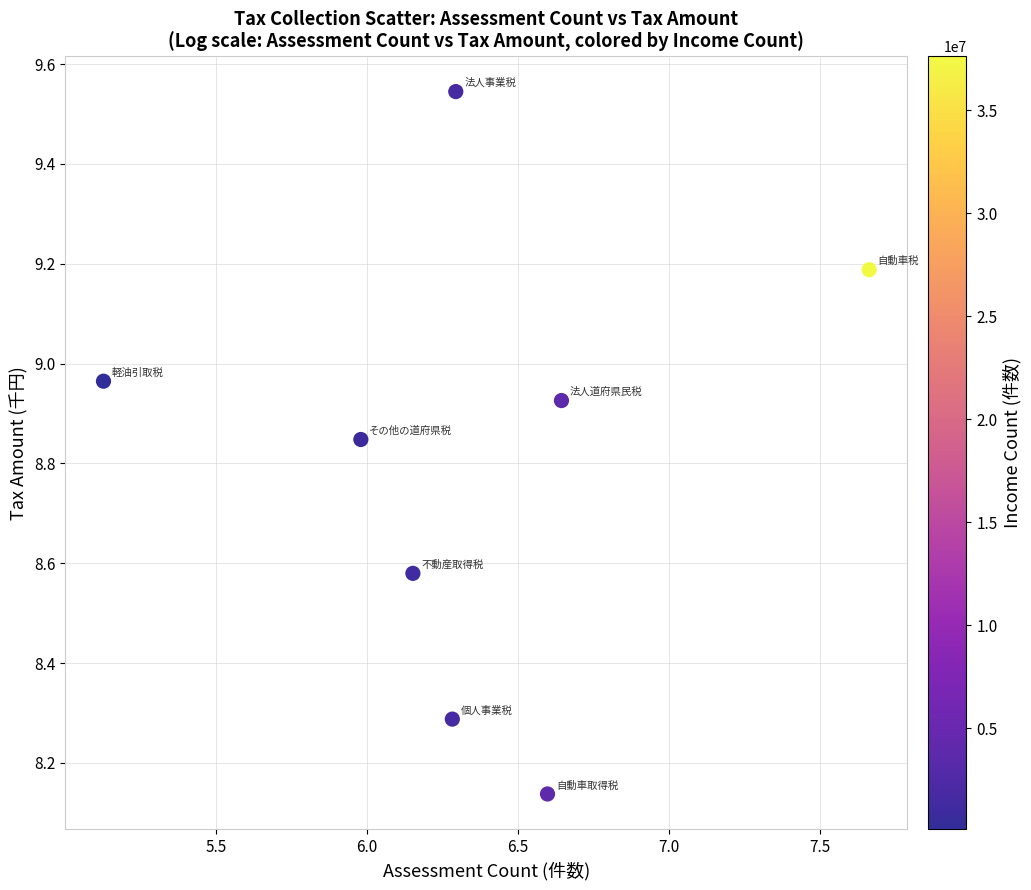

What is the range of Y values (max minus min)?

1.4